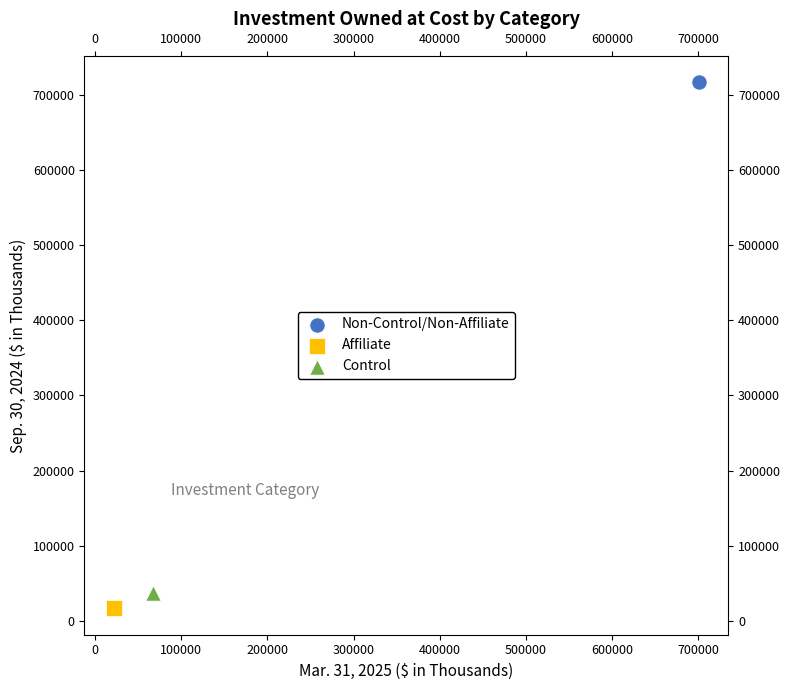

Which series reaches the maximum Y coordinate?

Non-Control/Non-Affiliate